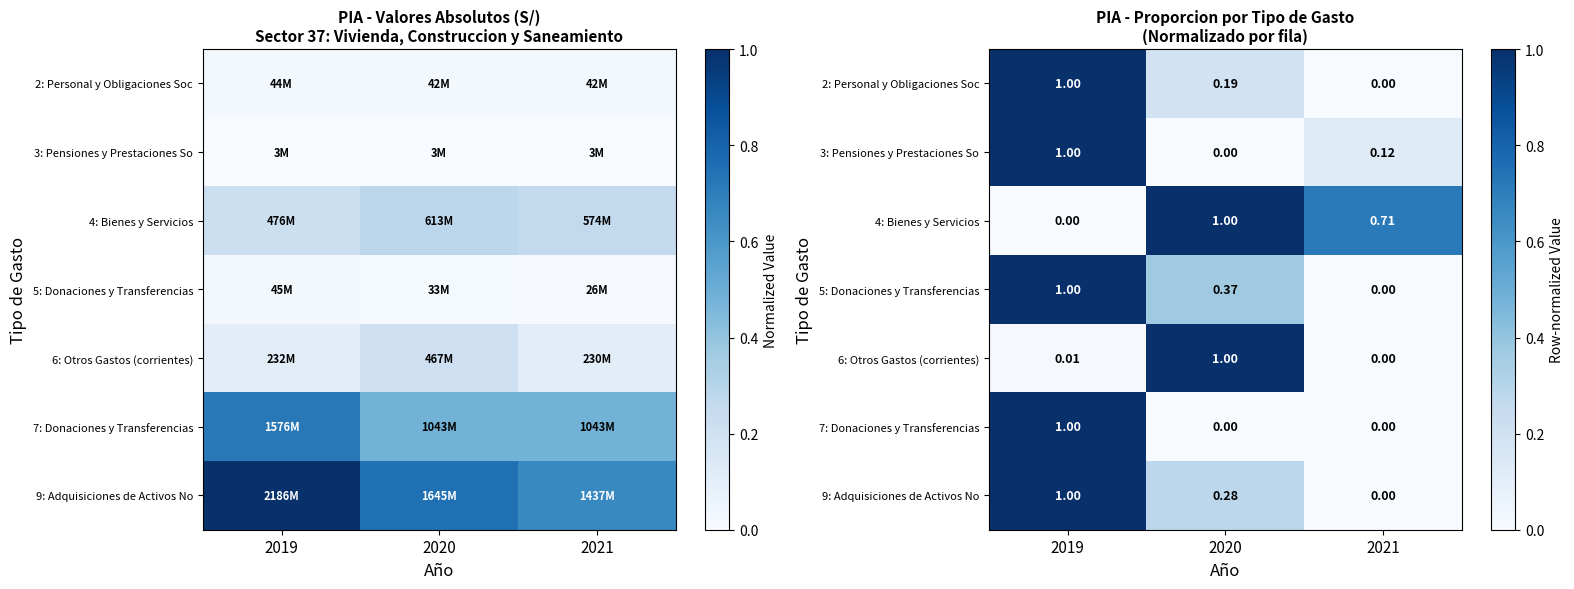

What is the difference between the maximum and minimum values in the 7: Donaciones y Transferencias series?

1.0